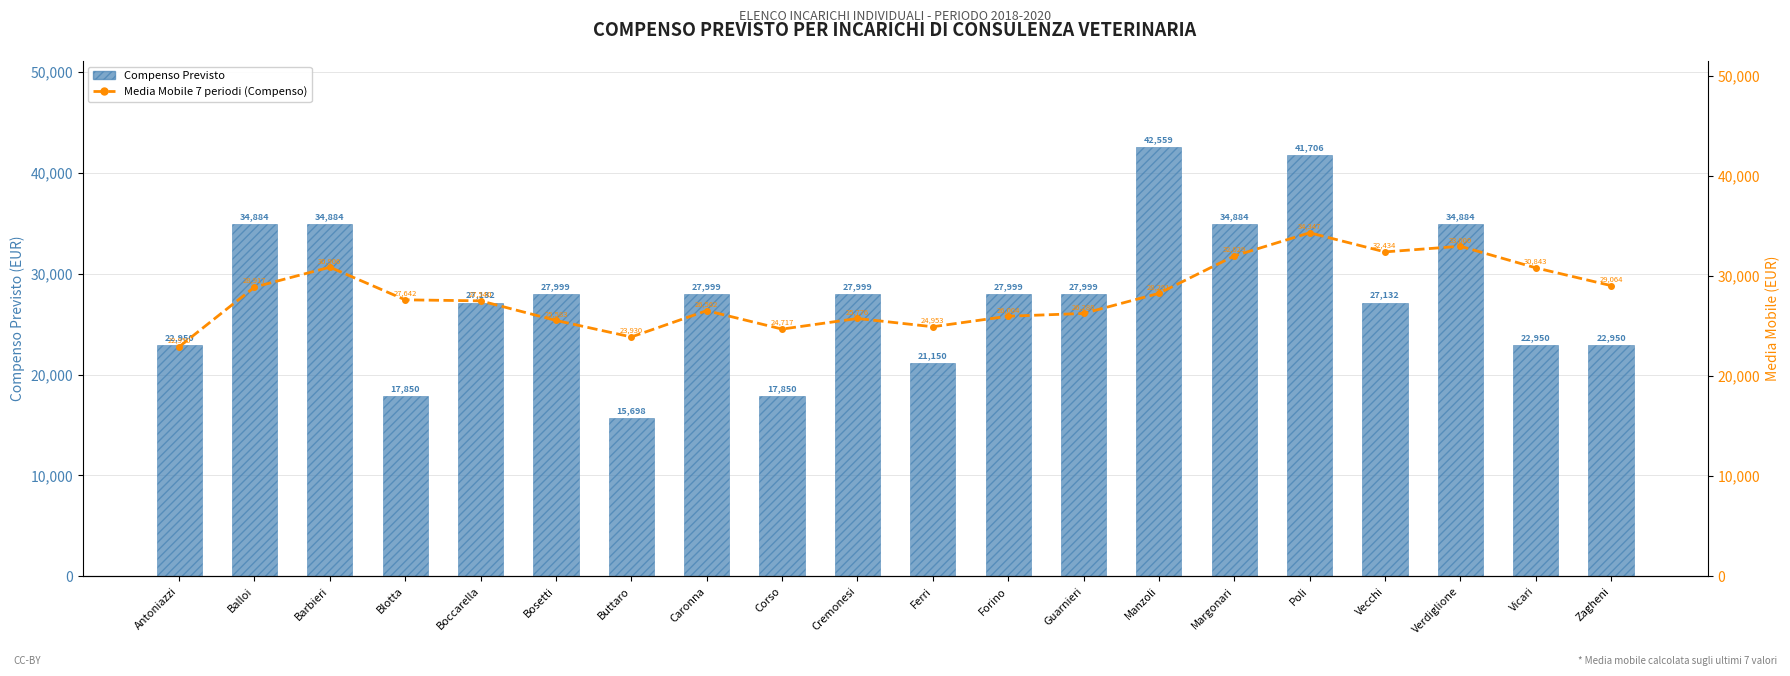

What is the label of the 16th bar from the right?

Boccarella